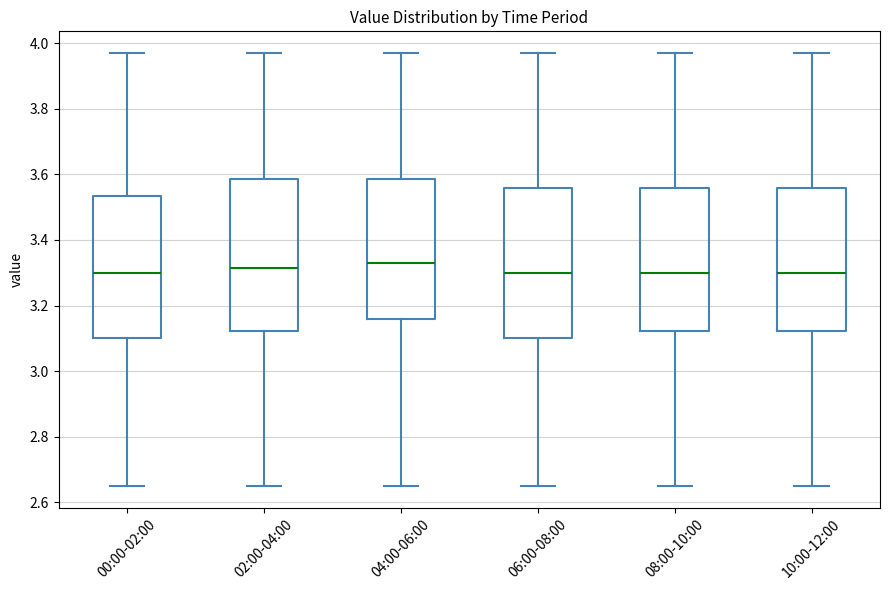

Reading left to right, read every box against the y-axis: the position of its median line, the range the box covers, and the ends of its whiskers. The values are not printed on the chart, so give them approximately, as read against the axis.

00:00-02:00: median 3.30, box 3.10 to 3.54, whiskers 2.66 to 3.98
02:00-04:00: median 3.32, box 3.12 to 3.58, whiskers 2.66 to 3.98
04:00-06:00: median 3.34, box 3.16 to 3.58, whiskers 2.66 to 3.98
06:00-08:00: median 3.30, box 3.10 to 3.56, whiskers 2.66 to 3.98
08:00-10:00: median 3.30, box 3.12 to 3.56, whiskers 2.66 to 3.98
10:00-12:00: median 3.30, box 3.12 to 3.56, whiskers 2.66 to 3.98